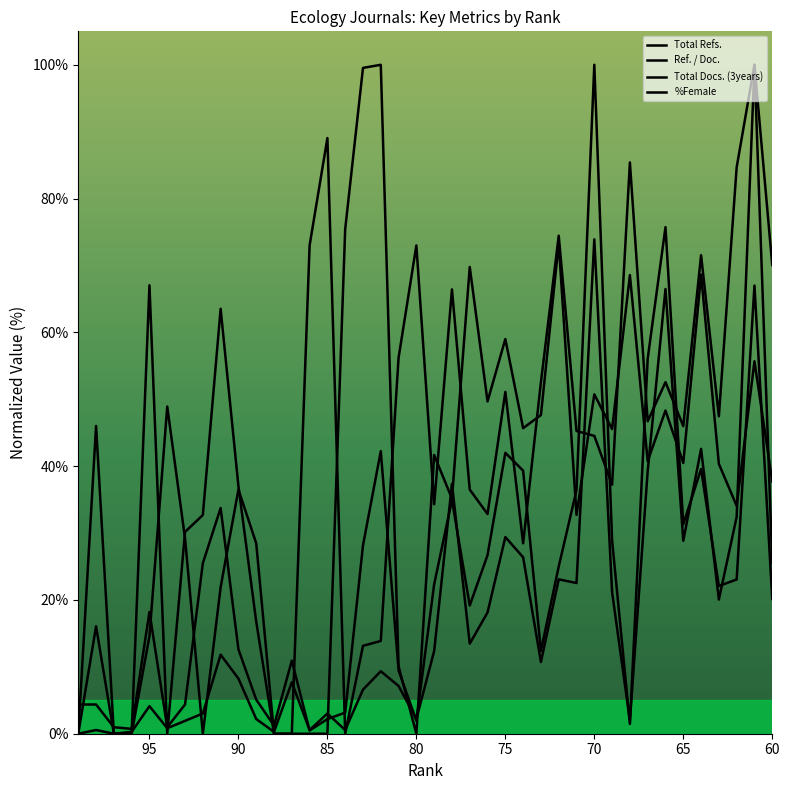

At how many categories does at least one series exceed 5?

36